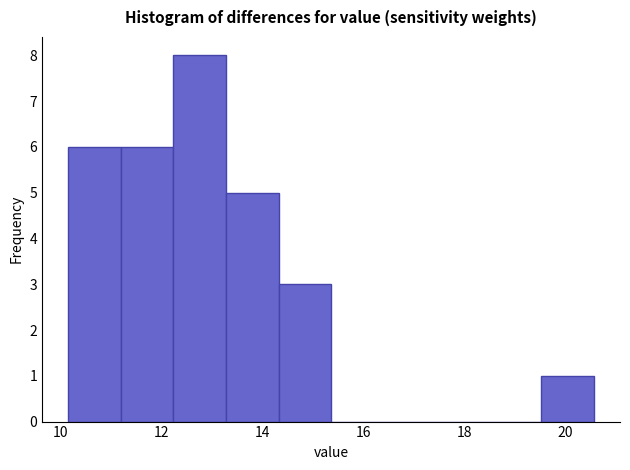

What is the height of the bar covering 12.2 to 13.2 on the x-axis? Neither the bar edges nor the heights are printed on the chart, so give them approximately, as read against the axes.

8